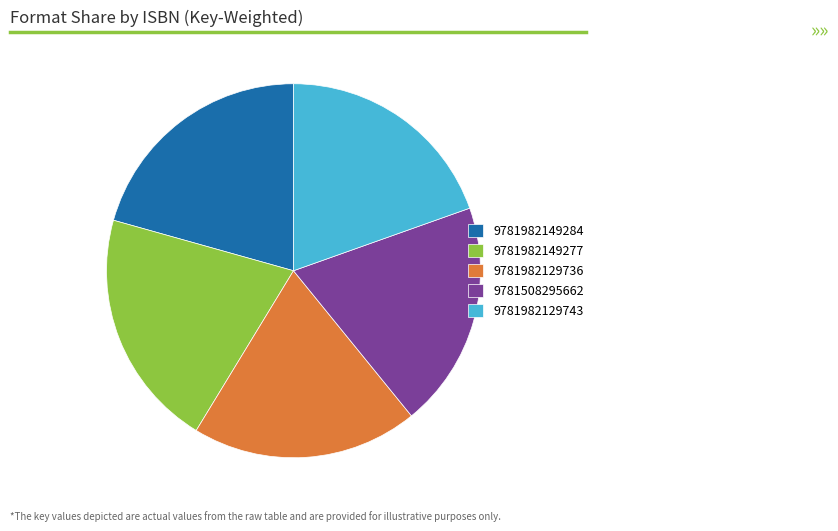

Combined, do 9781982149284 and 9781508295662 account for over 50%?

No